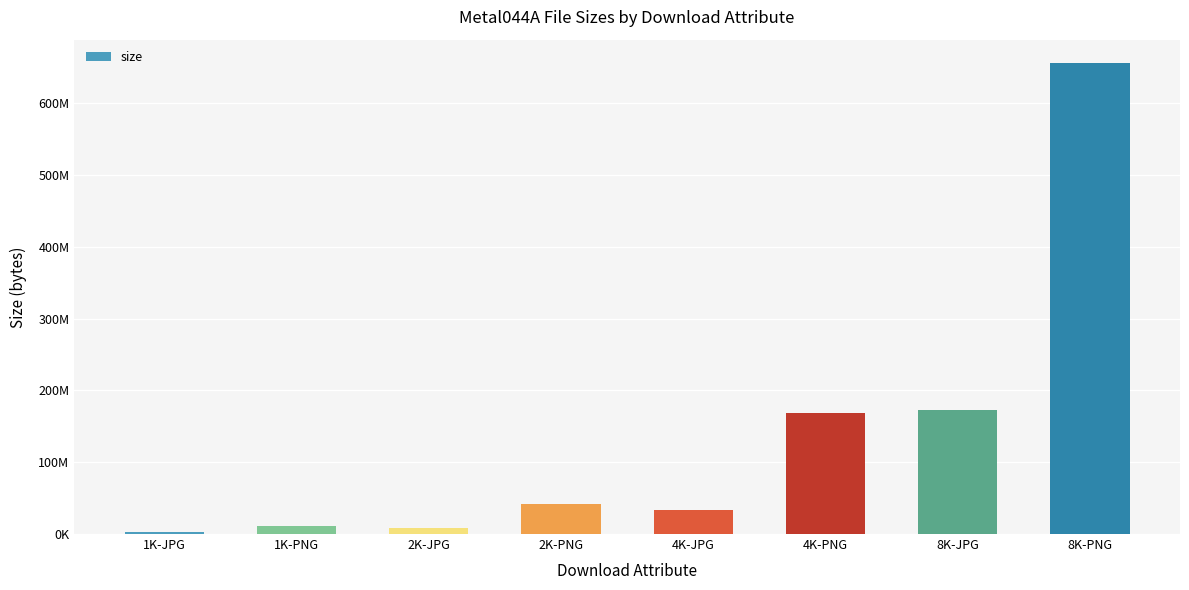

Which label corresponds to the largest value in the chart?

8K-PNG